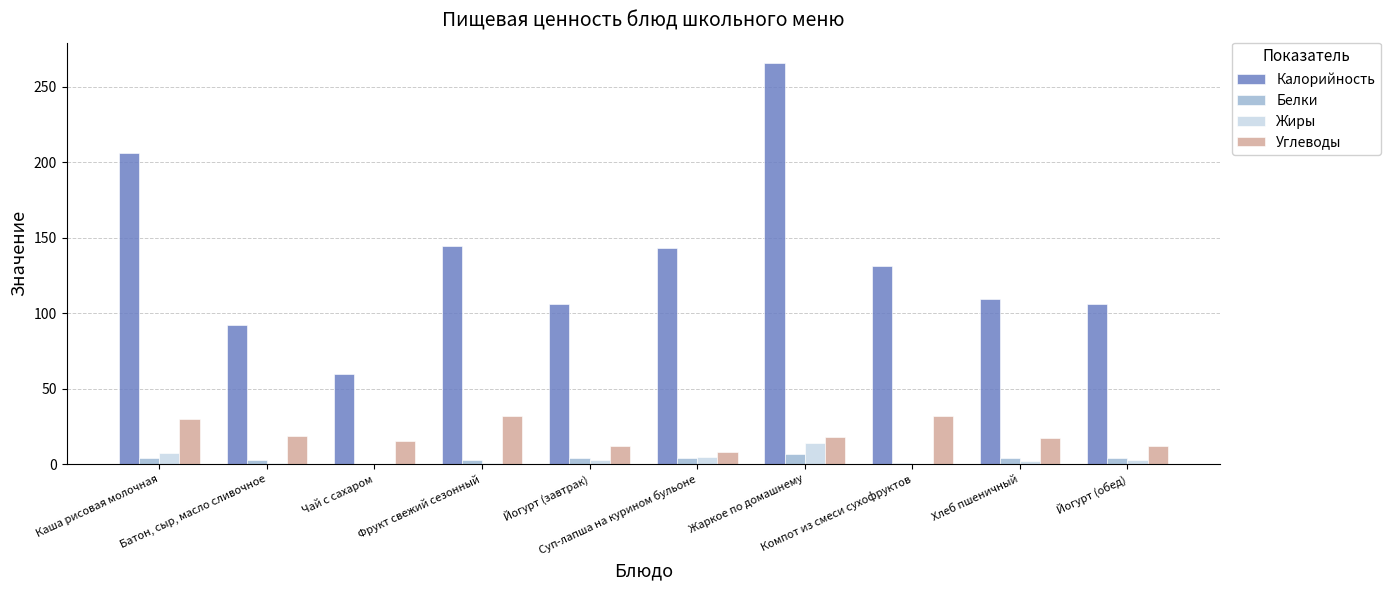

Which series has the largest total across all categories?

Калорийность